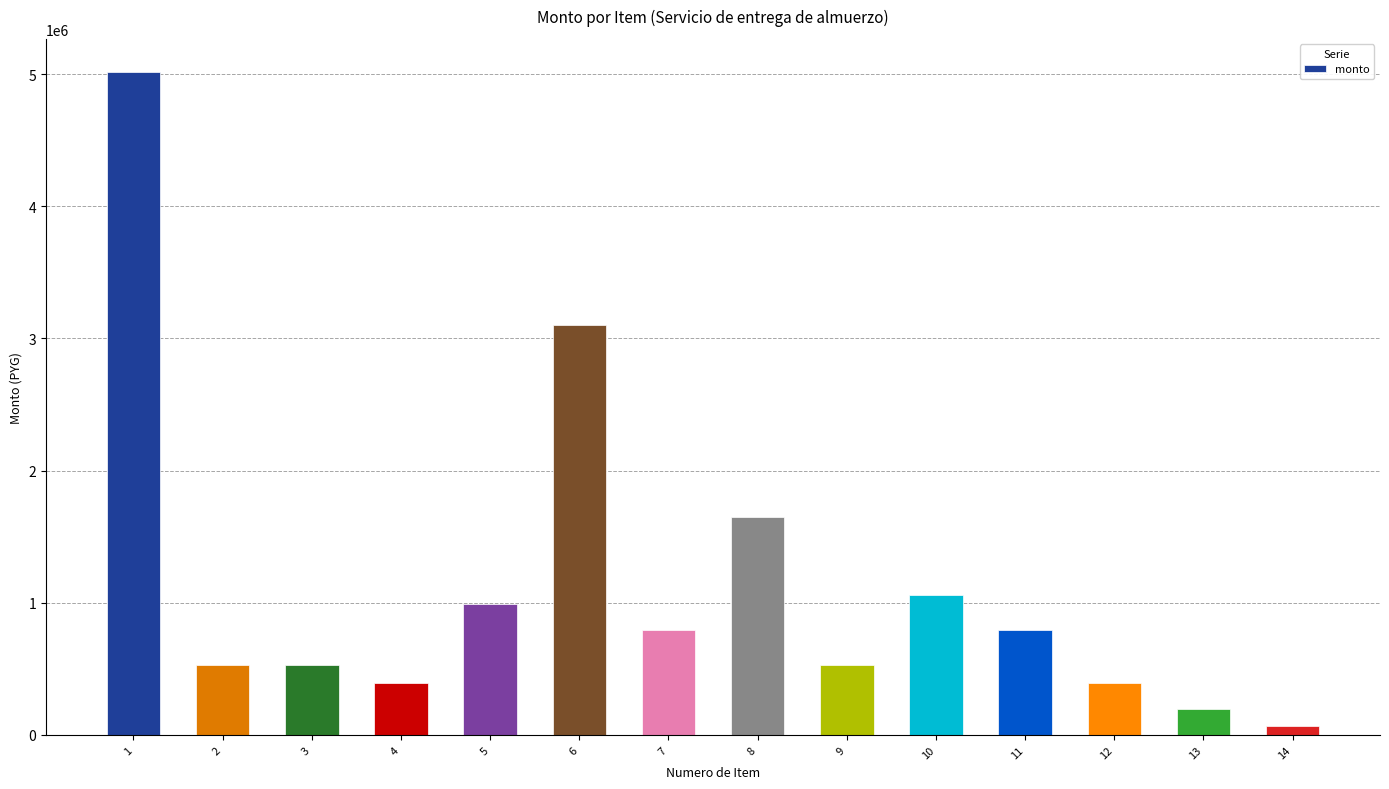

What is the sum of the values at 13 and 6?

3300000